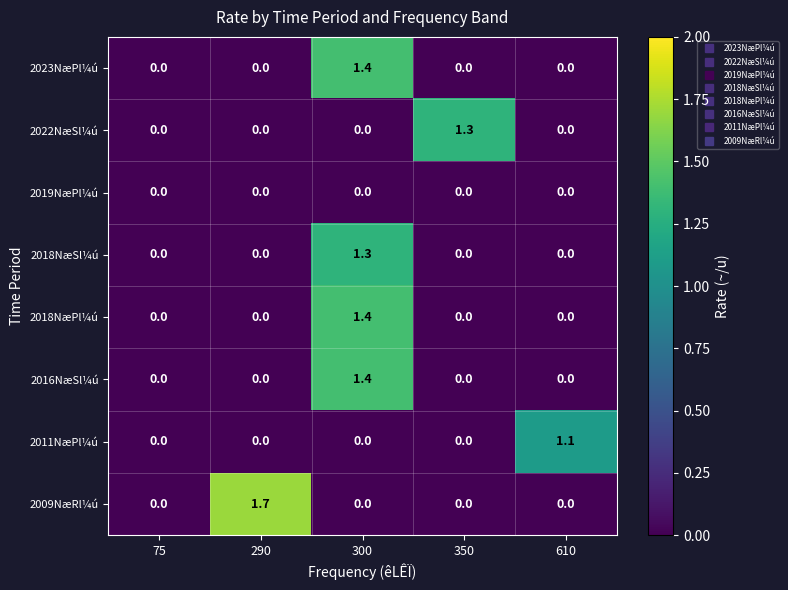

Count the number of data series in this chart.

8